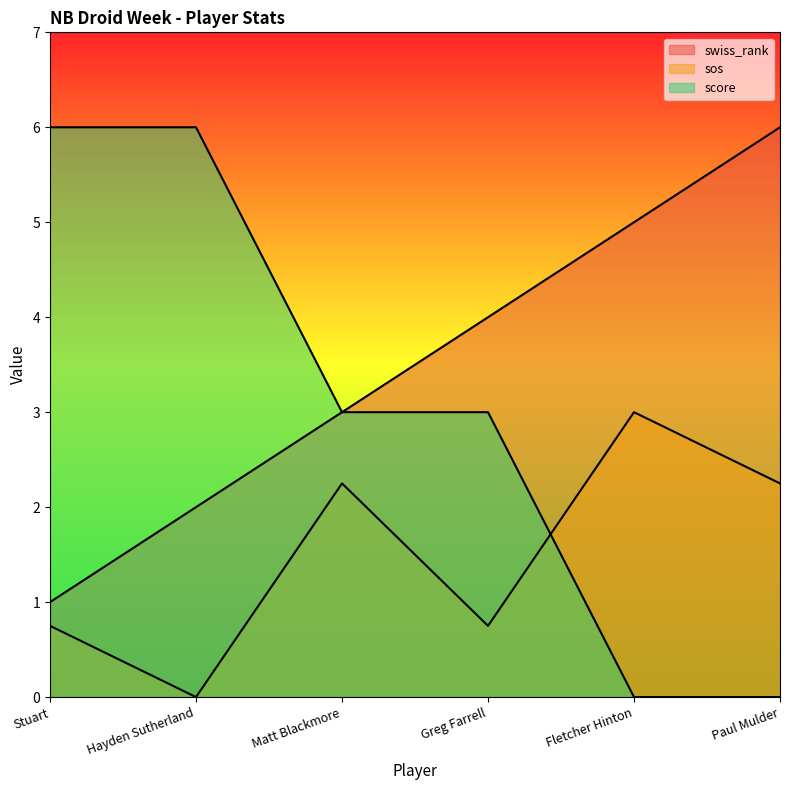

Is the value of swiss_rank at Matt Blackmore greater than the value of sos at Matt Blackmore?

Yes